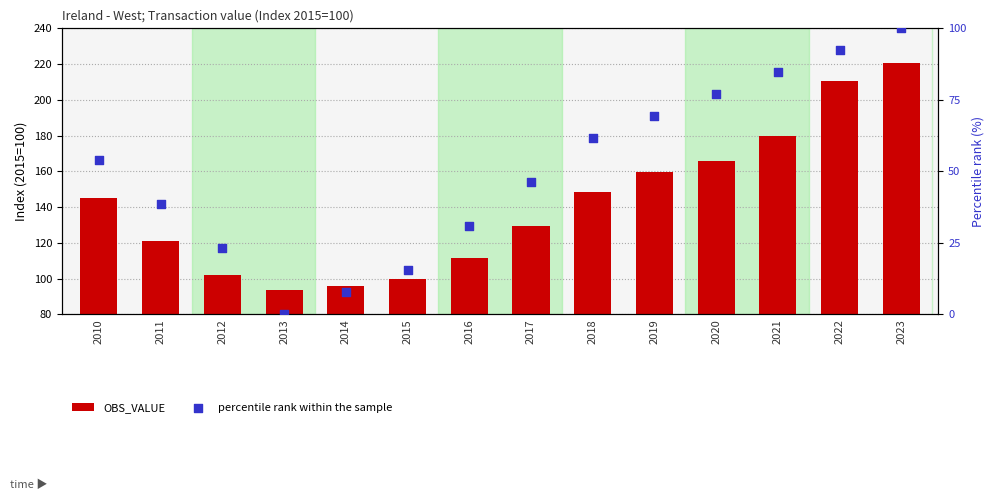

What are all the series names shown in the legend?

OBS_VALUE, percentile rank within the sample